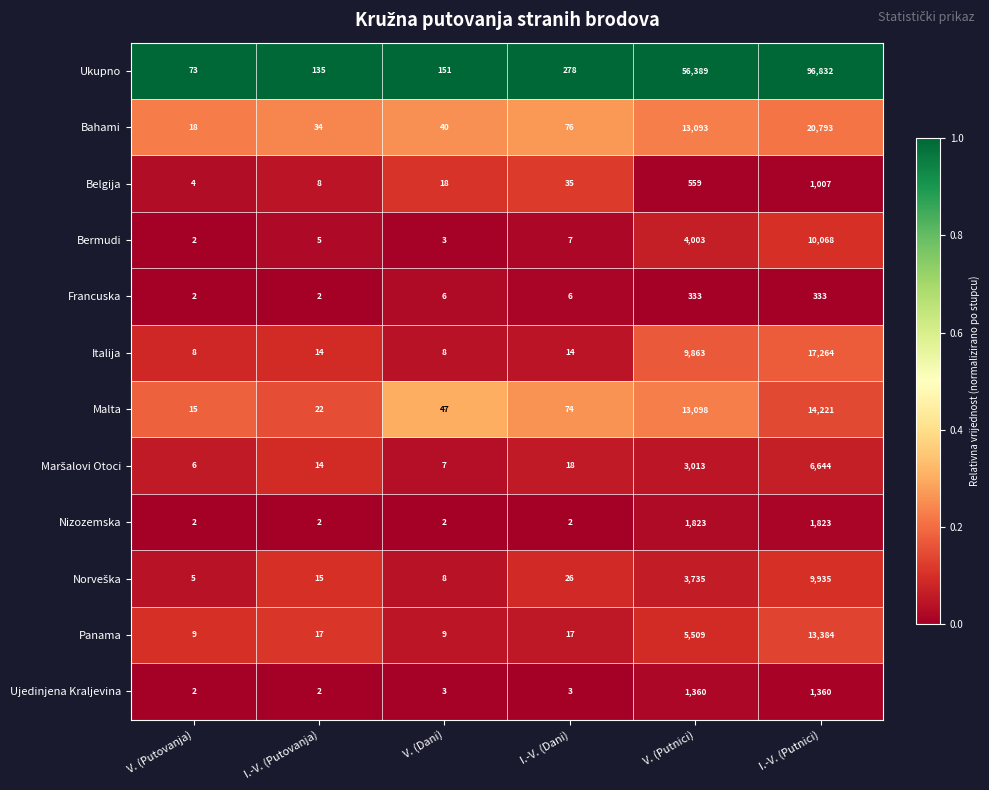

What is the greatest value displayed?

96832